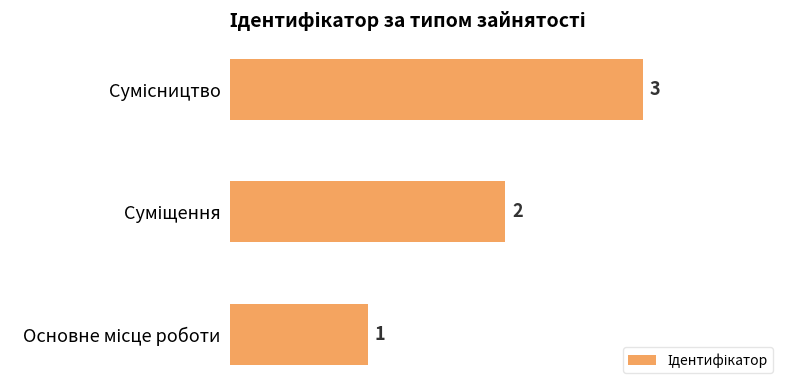

How many values are between 1 and 3?

3